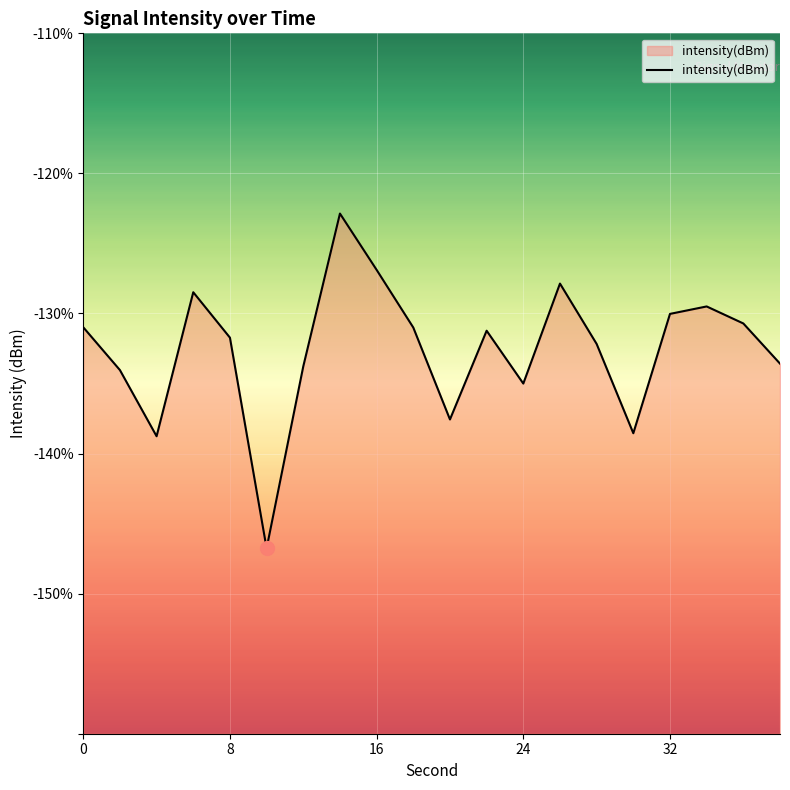

How many points are lower than both their immediate neighbors (excluding endpoints)?

5